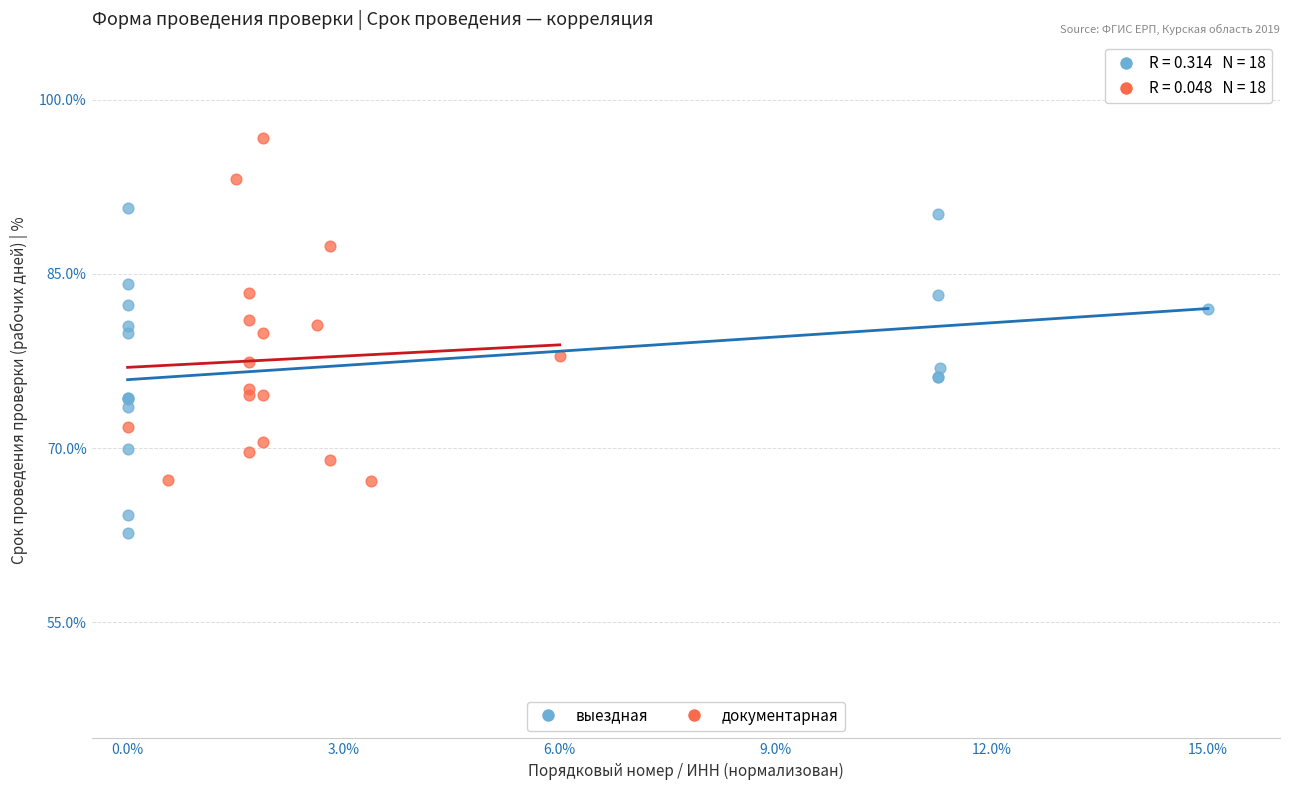

Which series reaches the minimum Y coordinate?

выездная